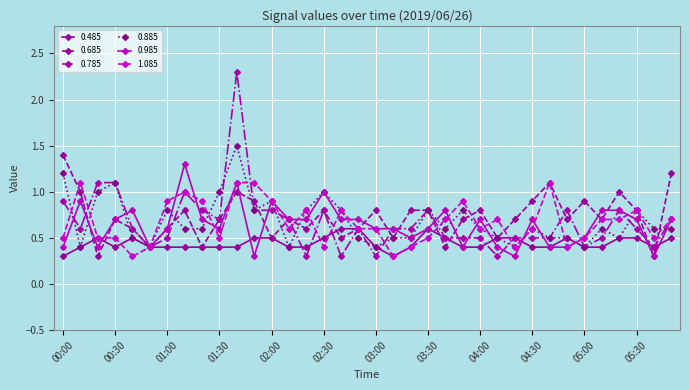

True or false: 1.085 has more than 1 points higher than both neighbors.

True